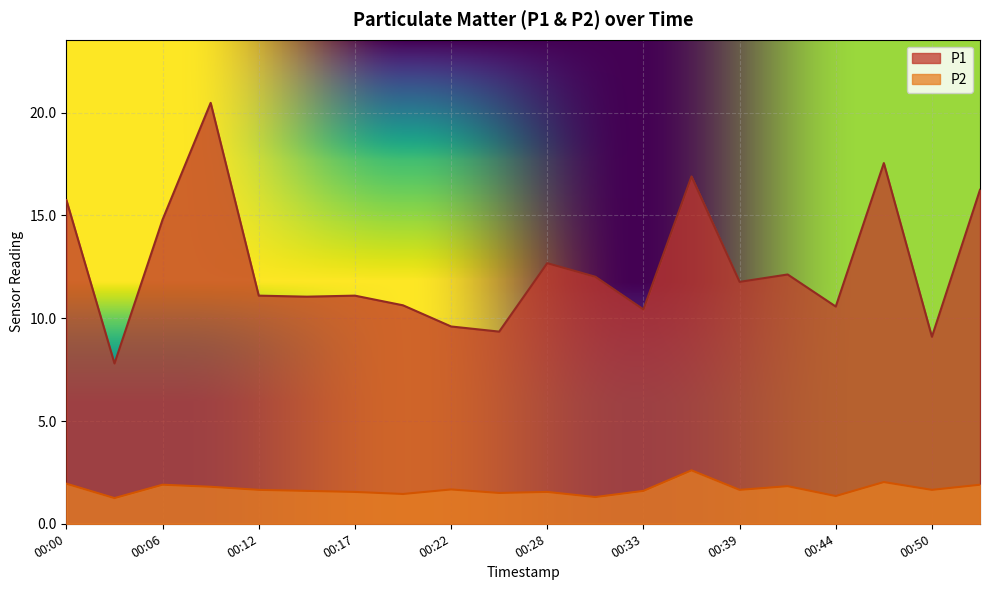

Rank the categories by P1 value from highest to lowest.

00:09, 00:47, 00:36, 00:53, 00:00, 00:06, 00:28, 00:42, 00:31, 00:39, 00:12, 00:17, 00:14, 00:20, 00:44, 00:33, 00:22, 00:25, 00:50, 00:03